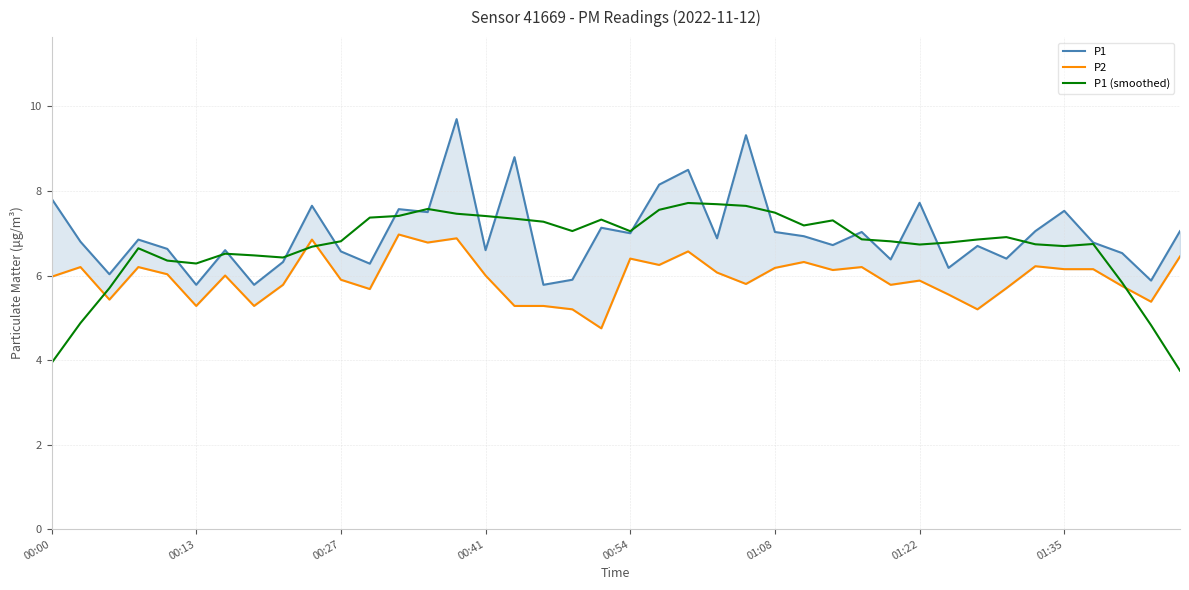

How many data points in P2 are above 6?

19